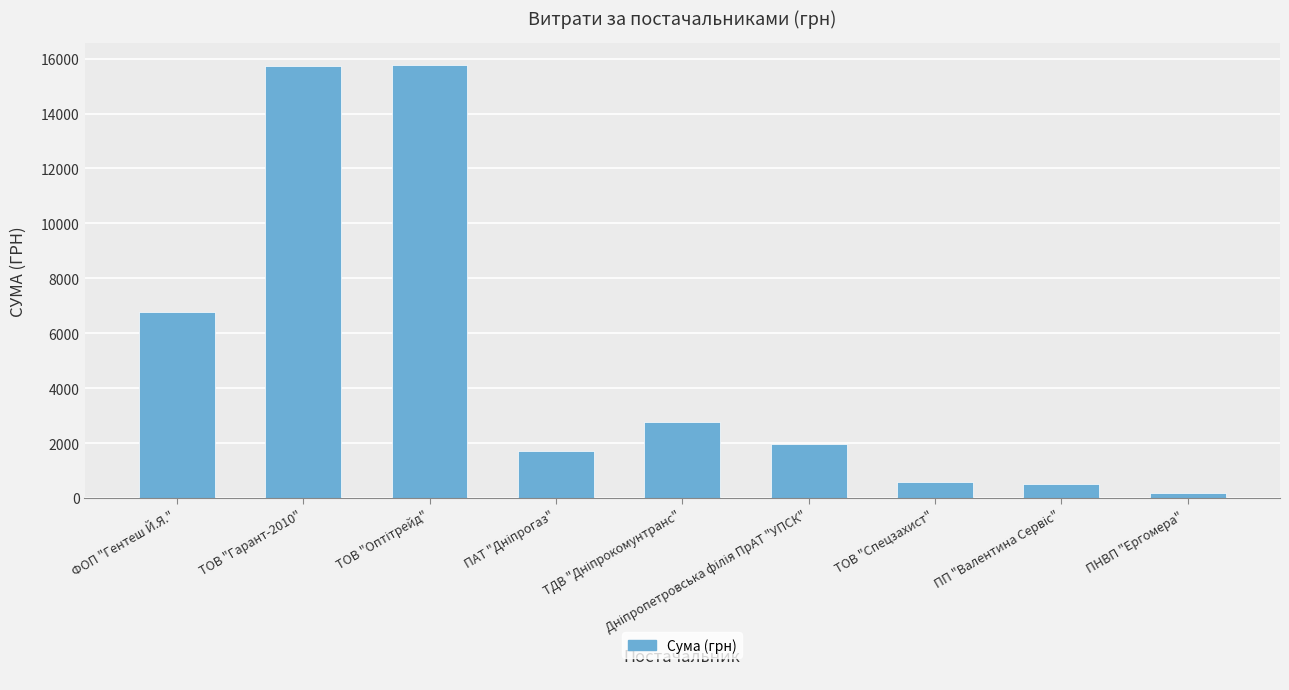

True or false: the data shows 11543.2 at ФОП "Гентеш Й.Я.".

False